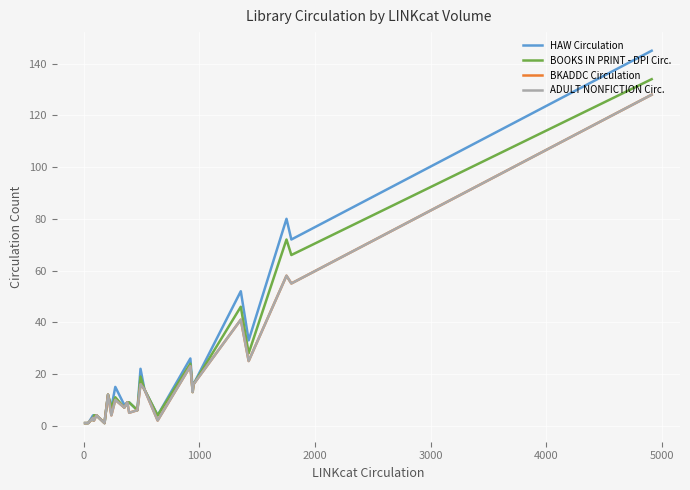

Reading left to right, extract all data points from this chart.

HAW Circulation: 1	1	1	1	1	4	3	4	4	1	3	12	7	15	8	9	9	6	22	14	4	26	14	16	52	33	80	72	145
BOOKS IN PRINT - DPI Circ.: 1	1	1	1	1	3	2	4	4	1	3	12	7	11	7	9	9	6	19	14	4	24	13	16	46	28	72	66	134
BKADDC Circulation: 1	1	1	1	1	3	2	2	4	1	3	12	4	10	7	9	5	6	16	14	2	23	13	16	41	25	58	55	128
ADULT NONFICTION Circ.: 1	1	1	1	1	3	2	2	4	1	3	12	4	10	7	9	5	6	16	14	2	23	13	16	41	25	58	55	128